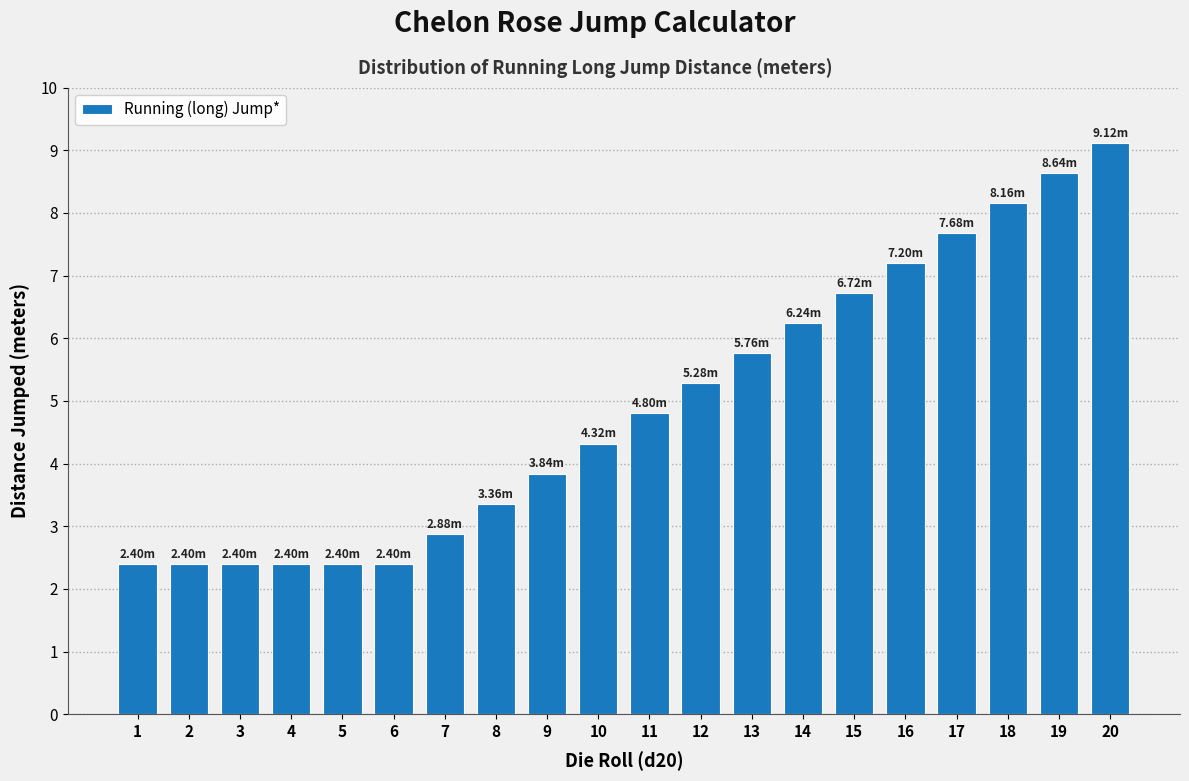

What is the change in value from 7 to 13?

+2.9